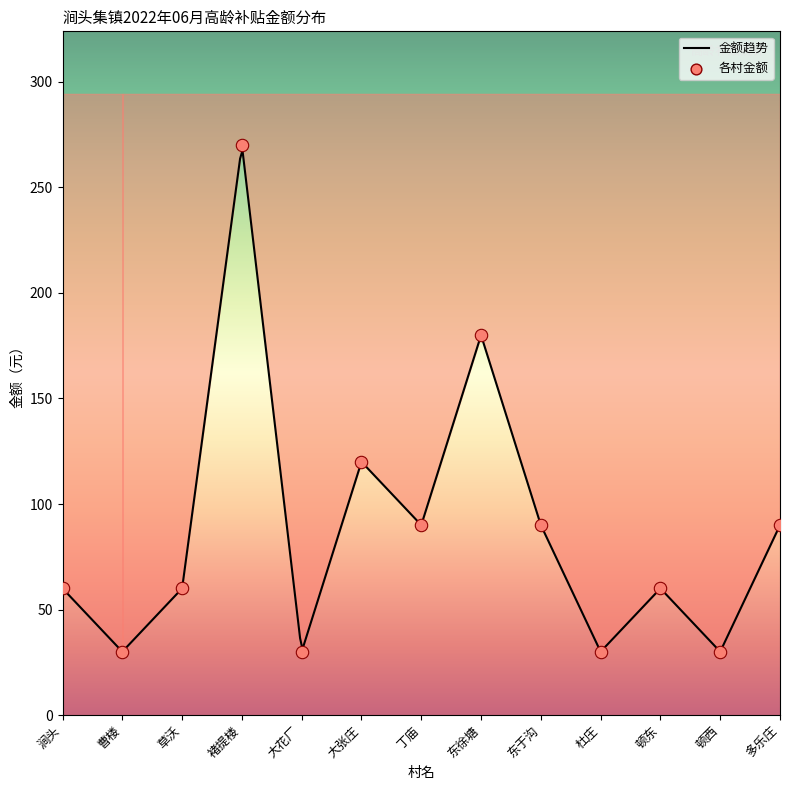

Approximately how many times larger is the value at 多乐庄 compared to 大张庄?

0.8